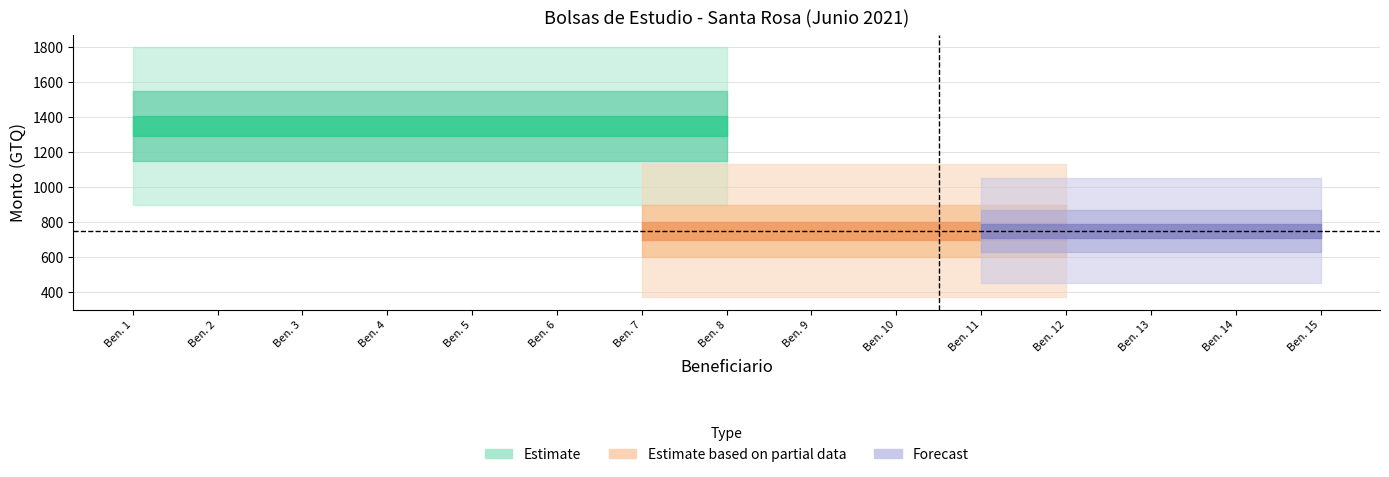

Which series changed the most between Beneficiario 2 and Beneficiario 8?

Monto total (Estimate)